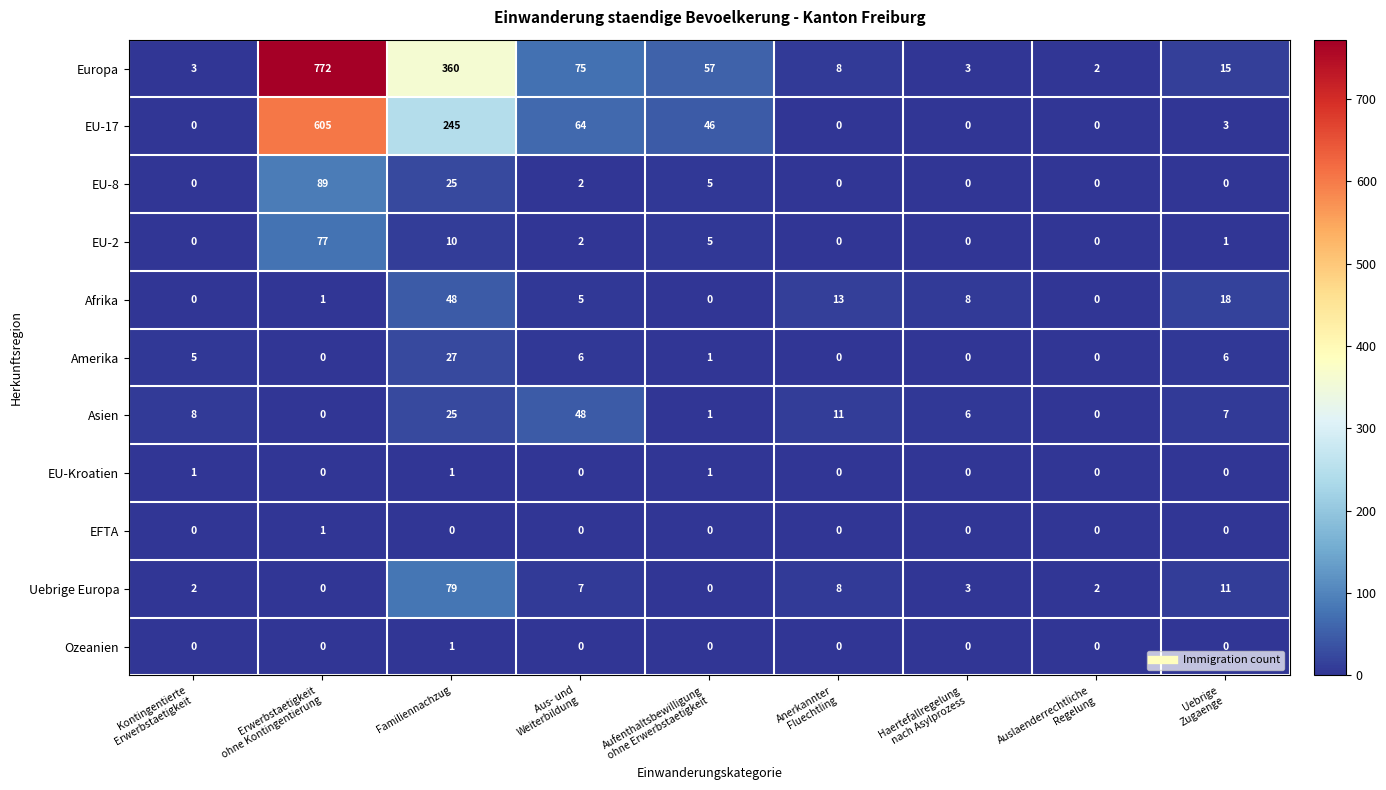

What is the average value of the Asien series?

12